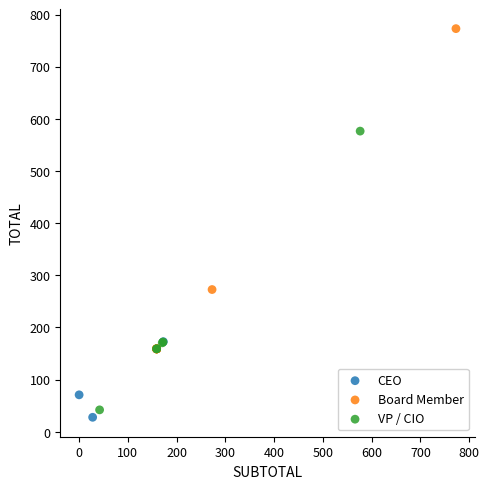

Which series has the largest Y range (max minus min)?

Board Member